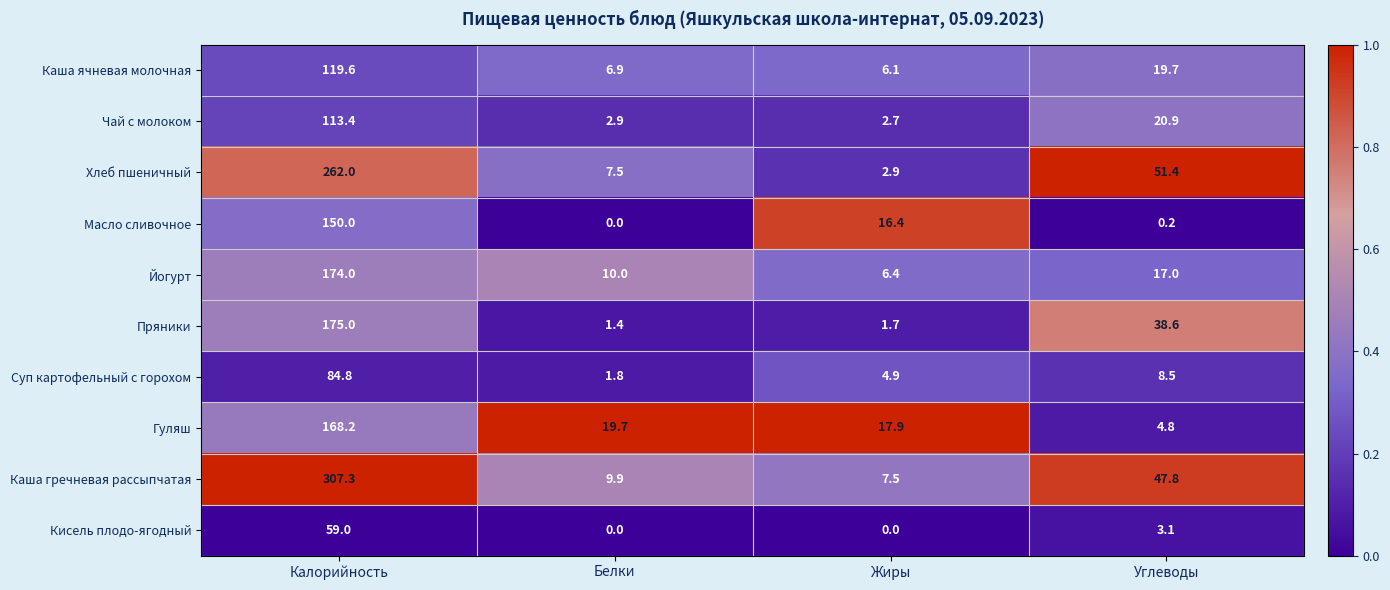

List the series in order of their peak value, highest first.

Каша гречневая рассыпчатая, Хлеб пшеничный, Пряники, Йогурт, Гуляш, Масло сливочное, Каша ячневая молочная, Чай с молоком, Суп картофельный с горохом, Кисель плодо-ягодный